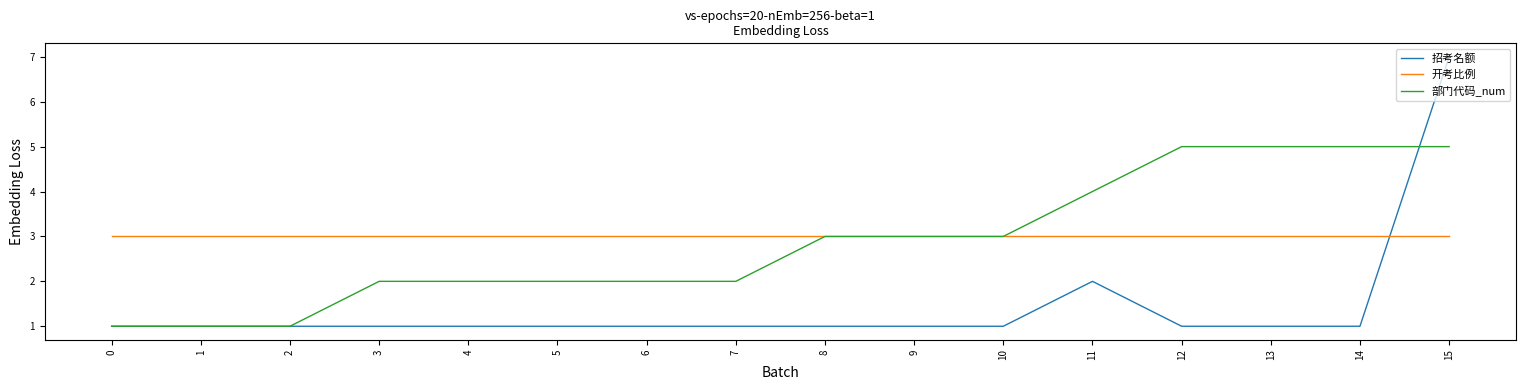

Between 2 and 12, which series saw the biggest shift?

部门代码_num